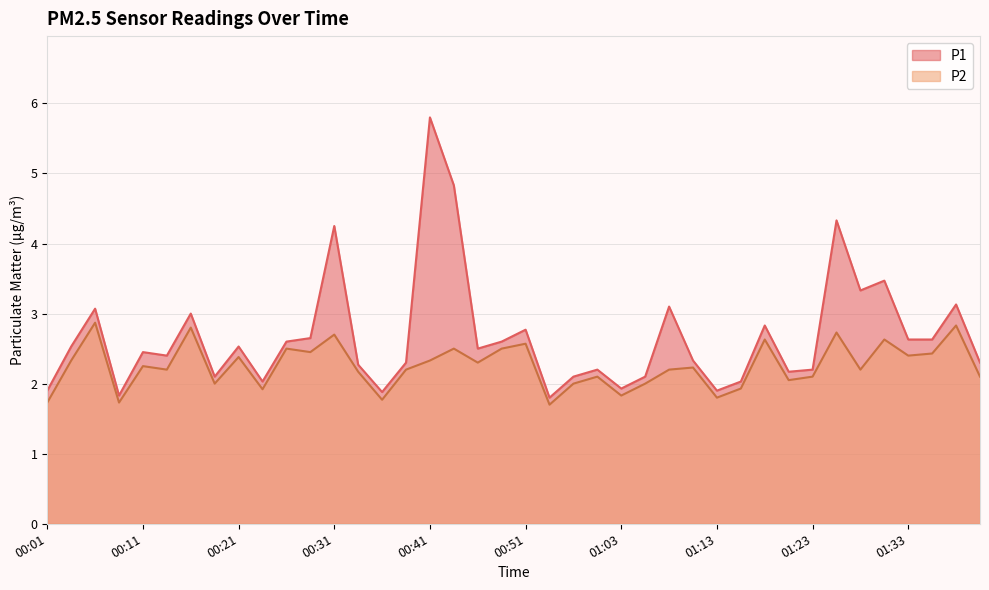

Reading left to right, extract all data points from this chart.

P1: 00:01=1.9	00:03=2.5	00:06=3.1	00:08=1.8	00:11=2.5	00:13=2.4	00:16=3.0	00:18=2.1	00:21=2.5	00:23=2.0	00:26=2.6	00:28=2.6	00:31=4.2	00:33=2.3	00:36=1.9	00:38=2.3	00:41=5.8	00:43=4.8	00:46=2.5	00:48=2.6	00:51=2.8	00:53=1.8	00:56=2.1	00:58=2.2	01:03=1.9	01:06=2.1	01:08=3.1	01:11=2.3	01:13=1.9	01:16=2.0	01:18=2.8	01:21=2.2	01:23=2.2	01:26=4.3	01:28=3.3	01:31=3.5	01:33=2.6	01:36=2.6	01:38=3.1	01:41=2.3
P2: 00:01=1.7	00:03=2.3	00:06=2.9	00:08=1.7	00:11=2.2	00:13=2.2	00:16=2.8	00:18=2.0	00:21=2.4	00:23=1.9	00:26=2.5	00:28=2.5	00:31=2.7	00:33=2.2	00:36=1.8	00:38=2.2	00:41=2.3	00:43=2.5	00:46=2.3	00:48=2.5	00:51=2.6	00:53=1.7	00:56=2.0	00:58=2.1	01:03=1.8	01:06=2.0	01:08=2.2	01:11=2.2	01:13=1.8	01:16=1.9	01:18=2.6	01:21=2.0	01:23=2.1	01:26=2.7	01:28=2.2	01:31=2.6	01:33=2.4	01:36=2.4	01:38=2.8	01:41=2.1